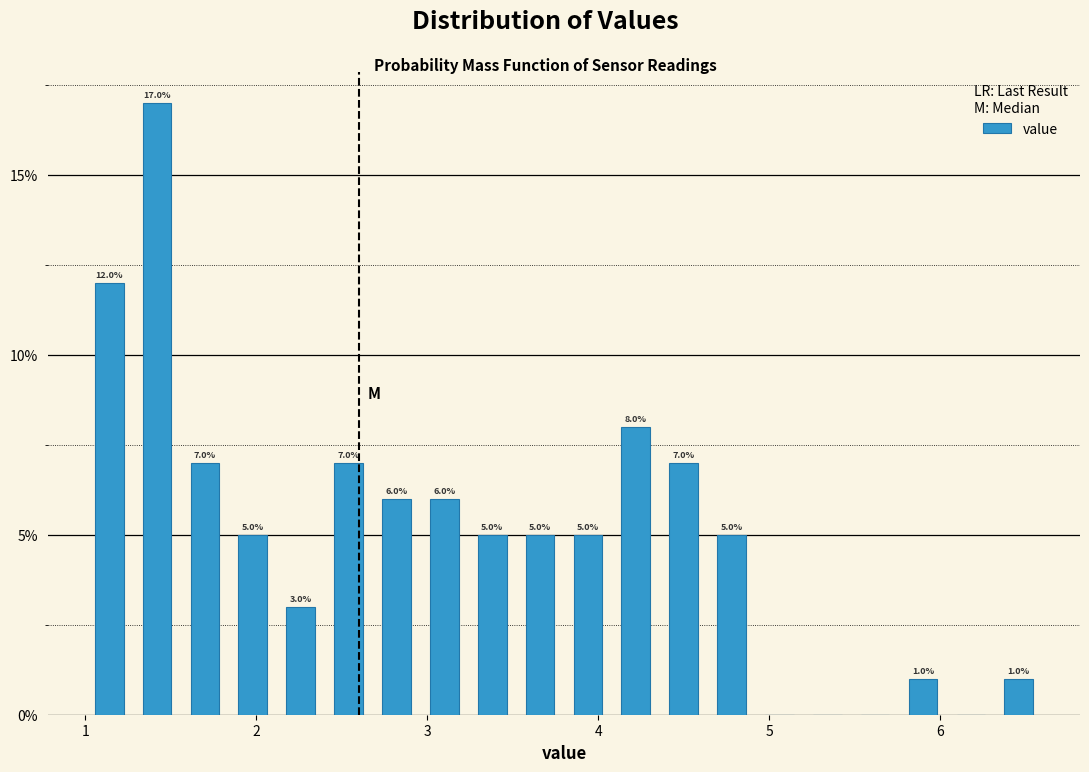

Read against the x-axis, roughly where is the centre of the tallest bar?

1.4